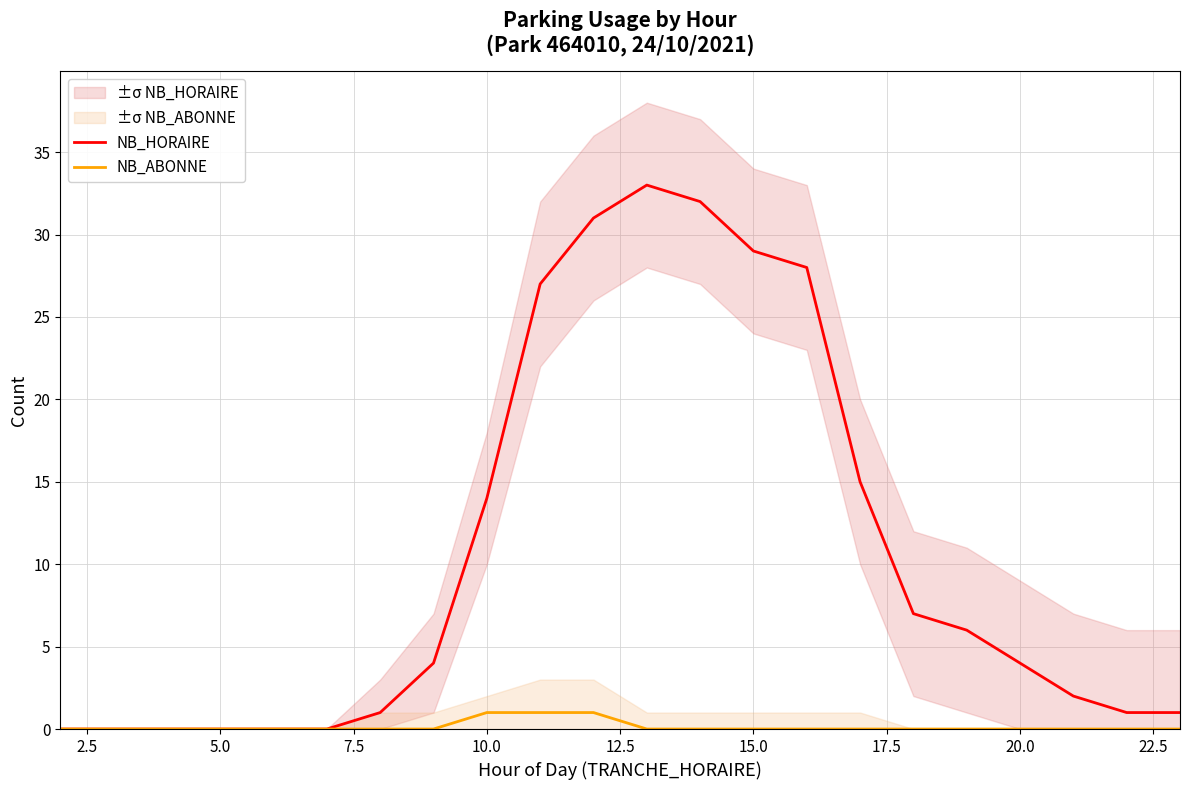

True or false: NB_ABONNE and NB_HORAIRE cross at least once.

False